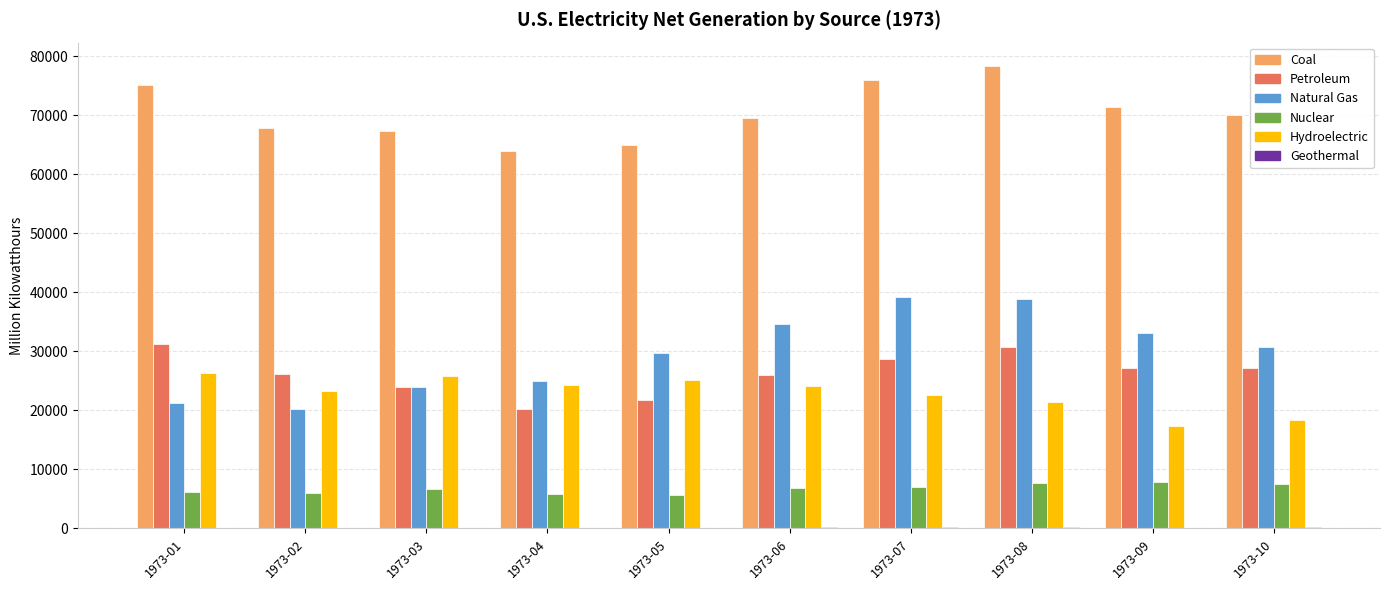

The value of Nuclear at 1973-01 is 1919.8. True or false?

False